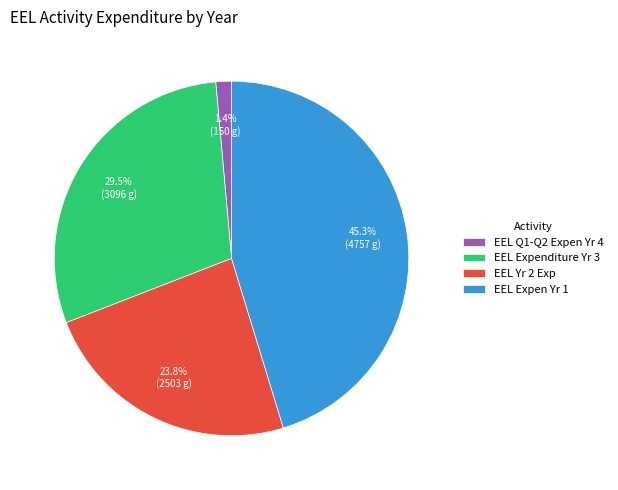

Is the sum of EEL Q1-Q2 Expen Yr 4 and EEL Expen Yr 1 greater than half?

No